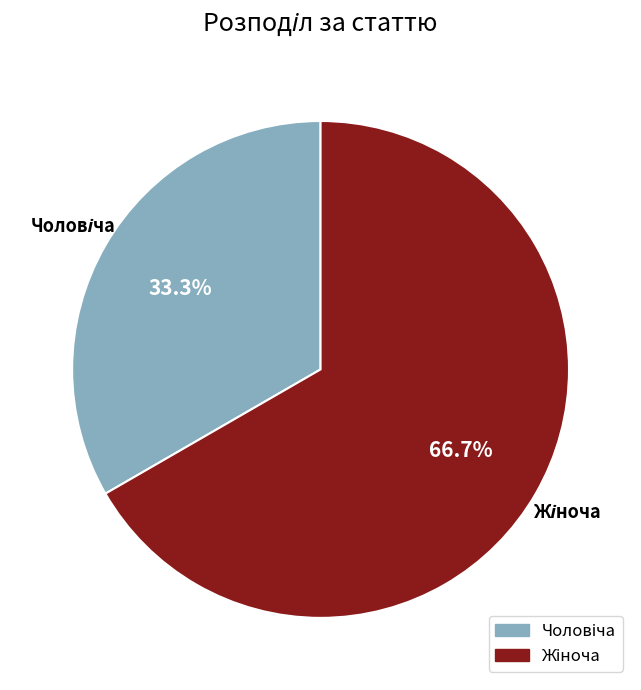

Is there a majority slice in this chart?

Yes